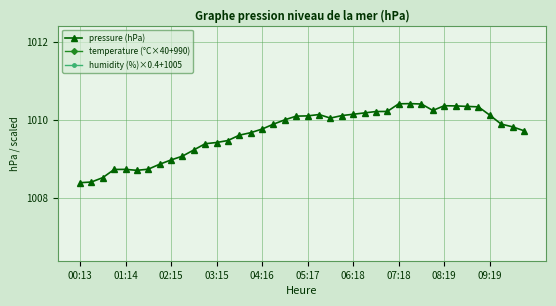

What is the minimum value for pressure (hPa)?

1008.4